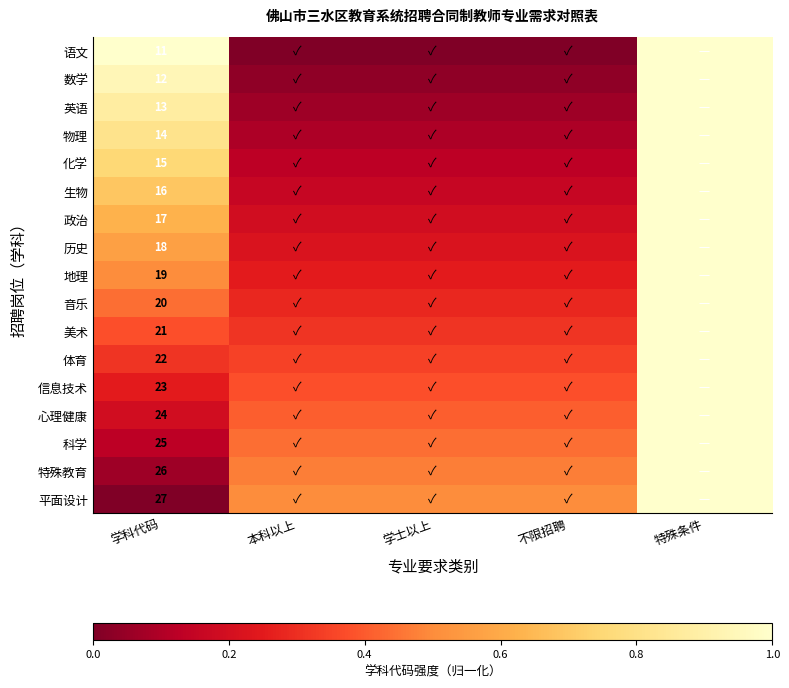

What is the total value across all series at 学科代码?

323.0